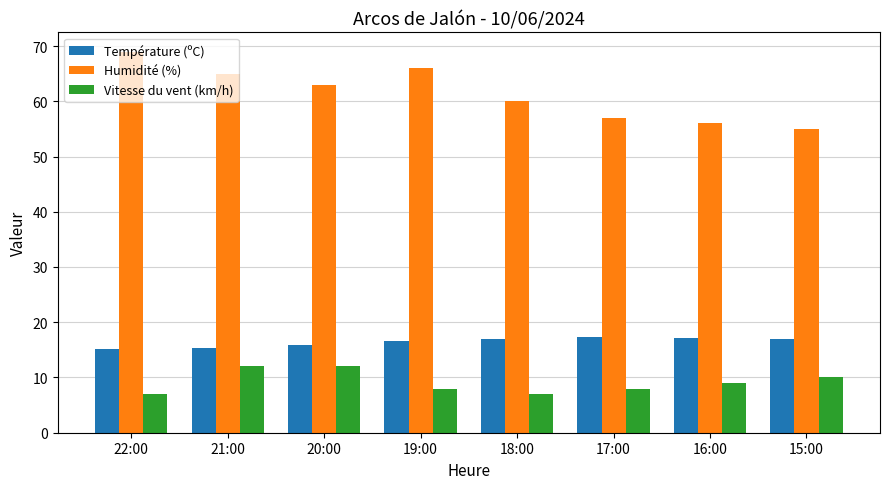

Rank the series at 18:00 from lowest to highest value.

Vitesse du vent (km/h), Température (ºC), Humidité (%)